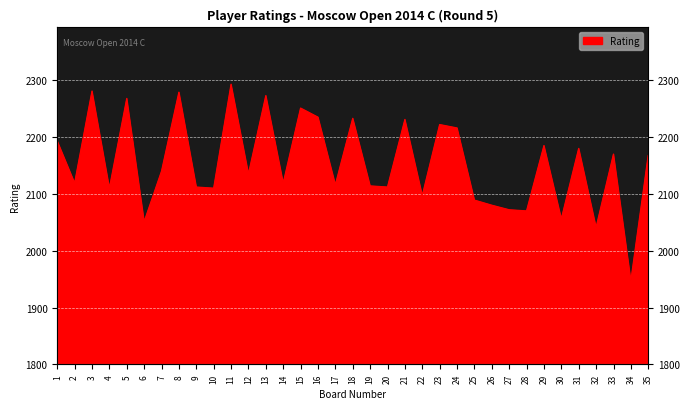

How many interior local valleys (lower than both neighbors) does the data have?

13